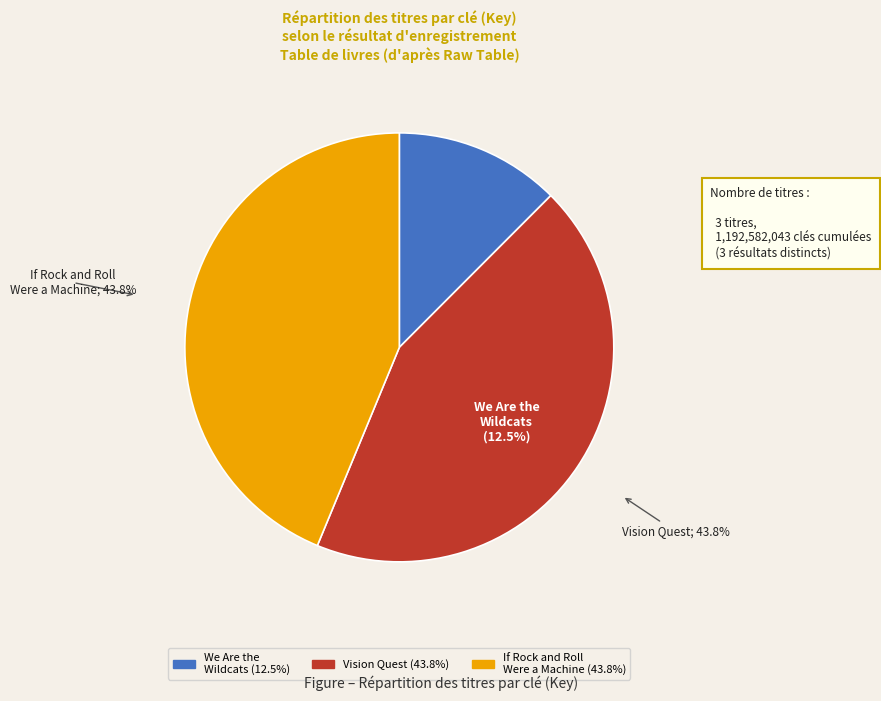

Is there a majority slice in this chart?

No